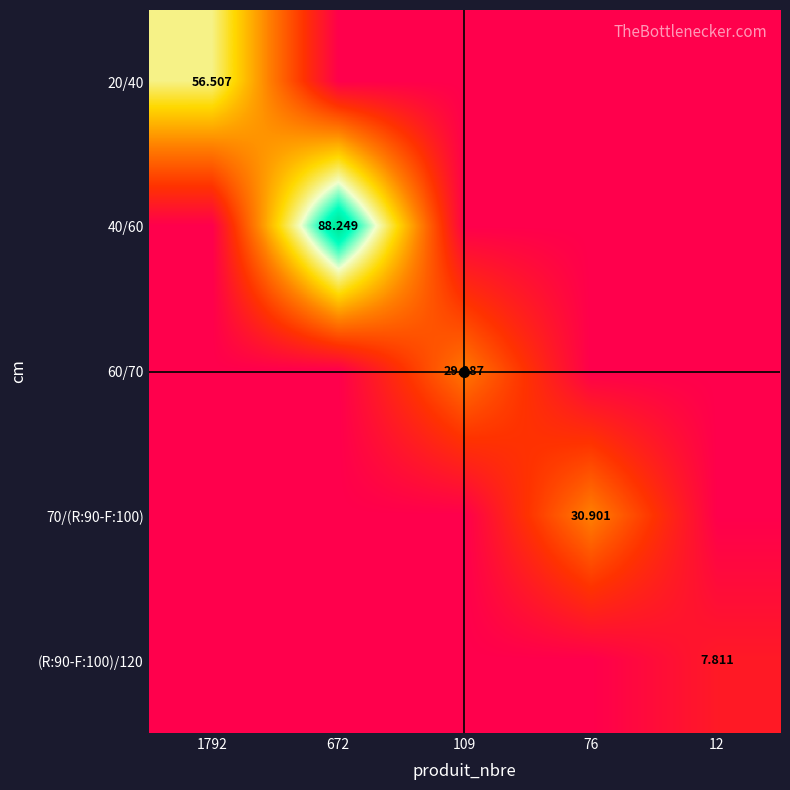

What is the greatest value displayed?

88.2